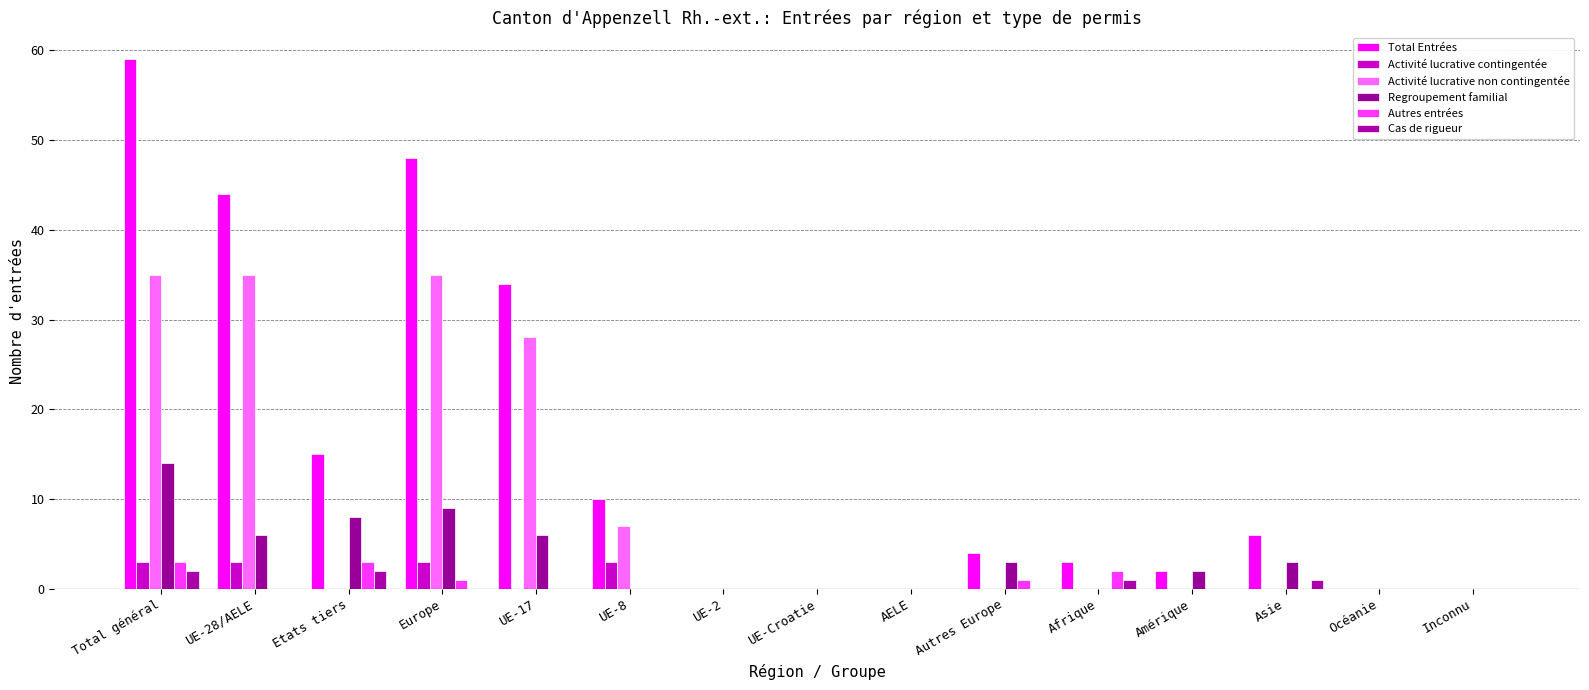

What is the label of the 2nd bar from the left?

UE-28/AELE